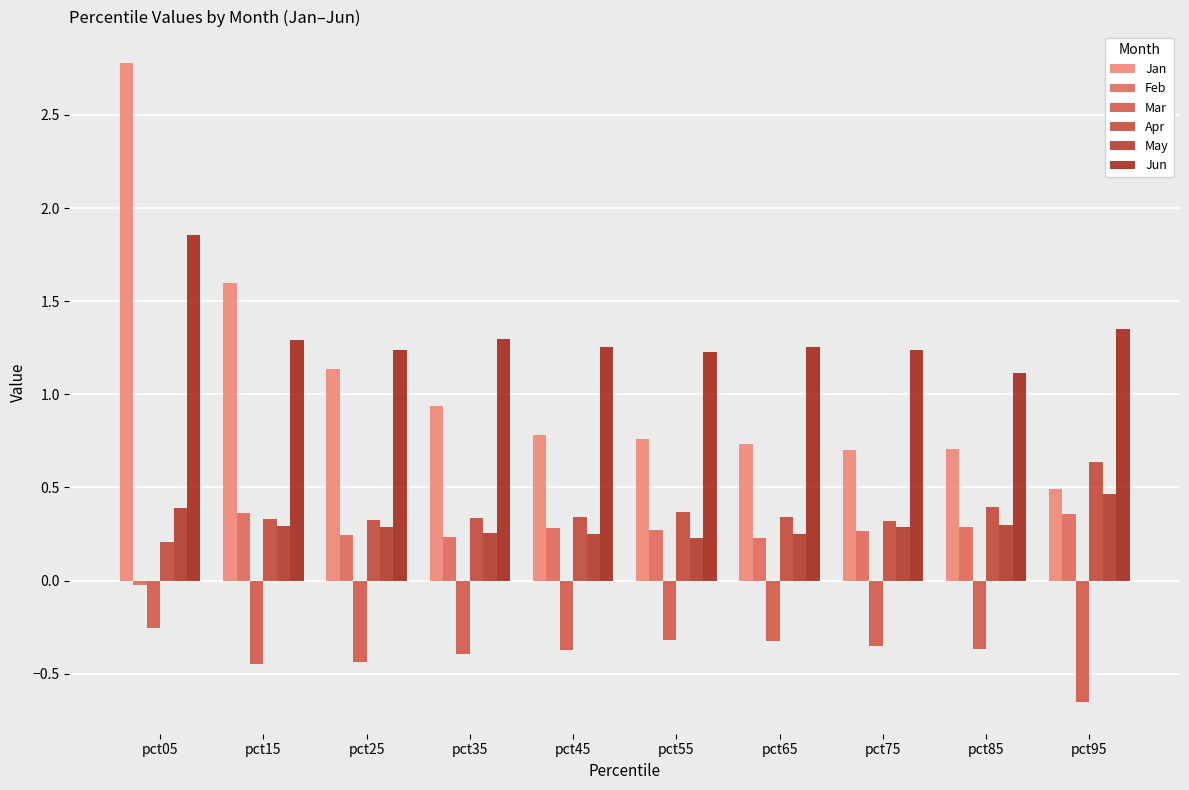

What is the spread (max minus min) of values at pct65?

1.6